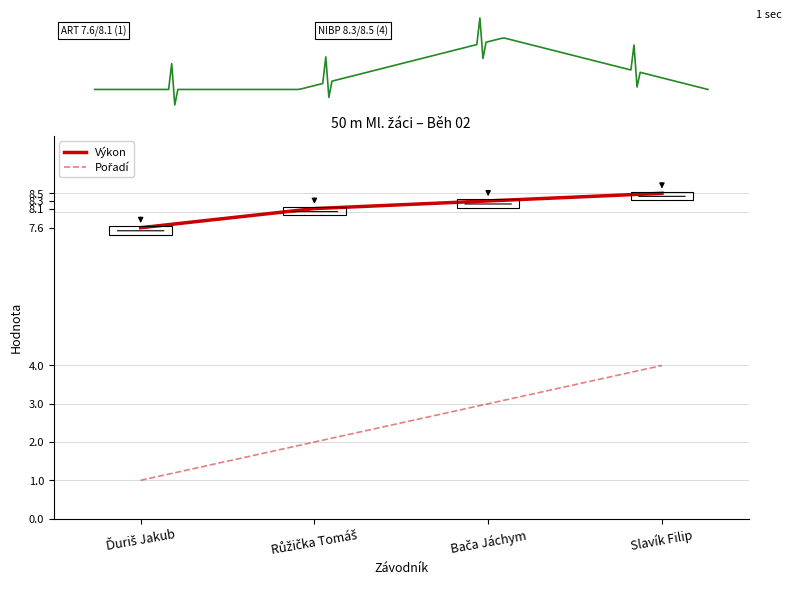

Reading left to right, what are all the values shown in this chart?

Pořadí: 1.0	2.0	3.0	4.0
Výkon: 7.6	8.1	8.3	8.5